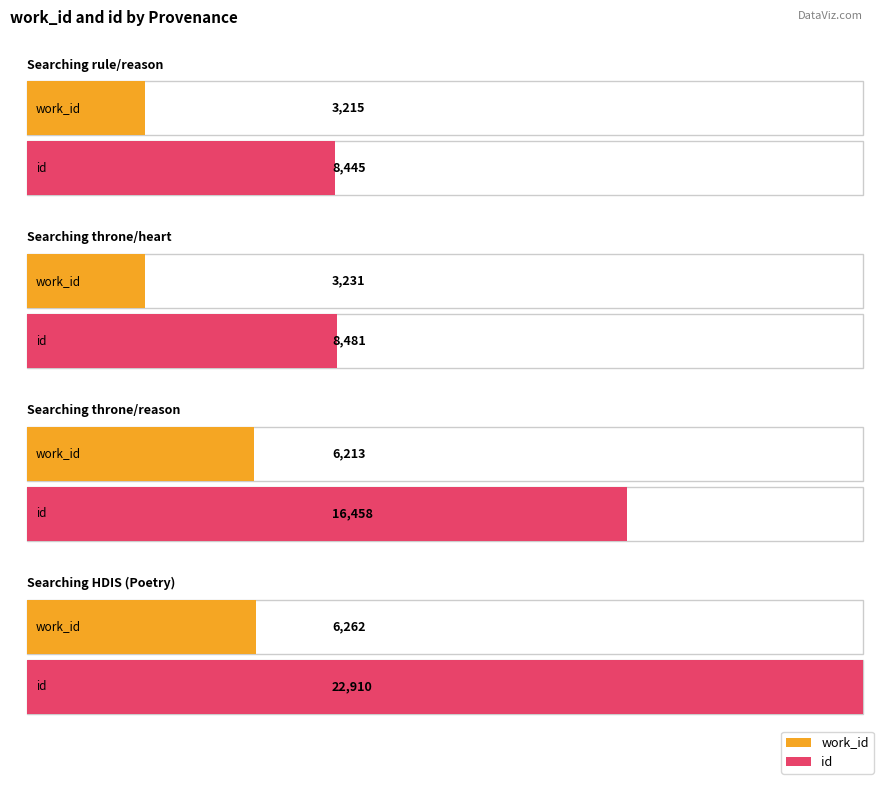

At which label is work_id closest to 4738?

Searching throne/reason